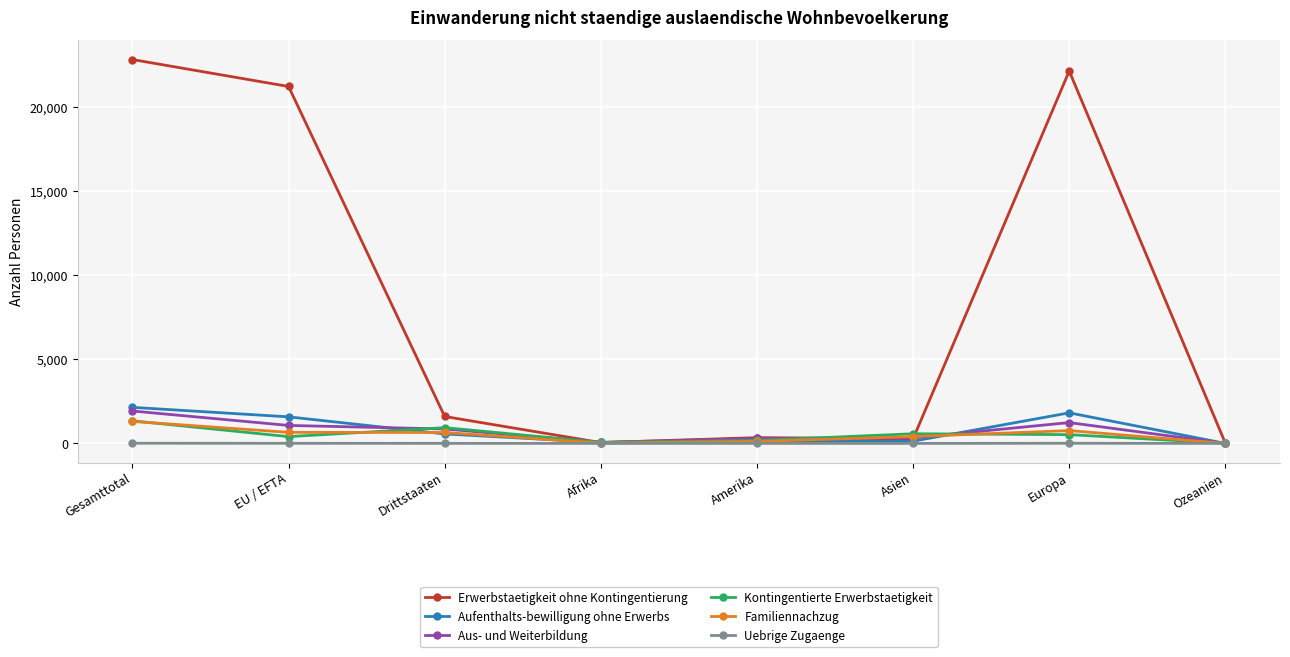

Between Gesamttotal and Europa, which series saw the biggest shift?

Kontingentierte Erwerbstaetigkeit